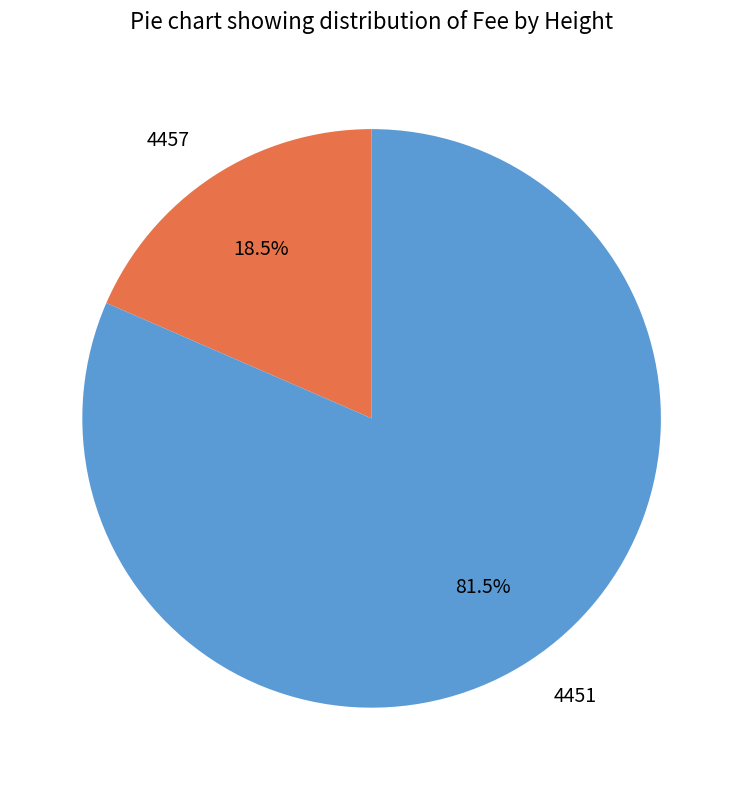

Do 4451 and 4457 together represent more than half of the pie?

Yes